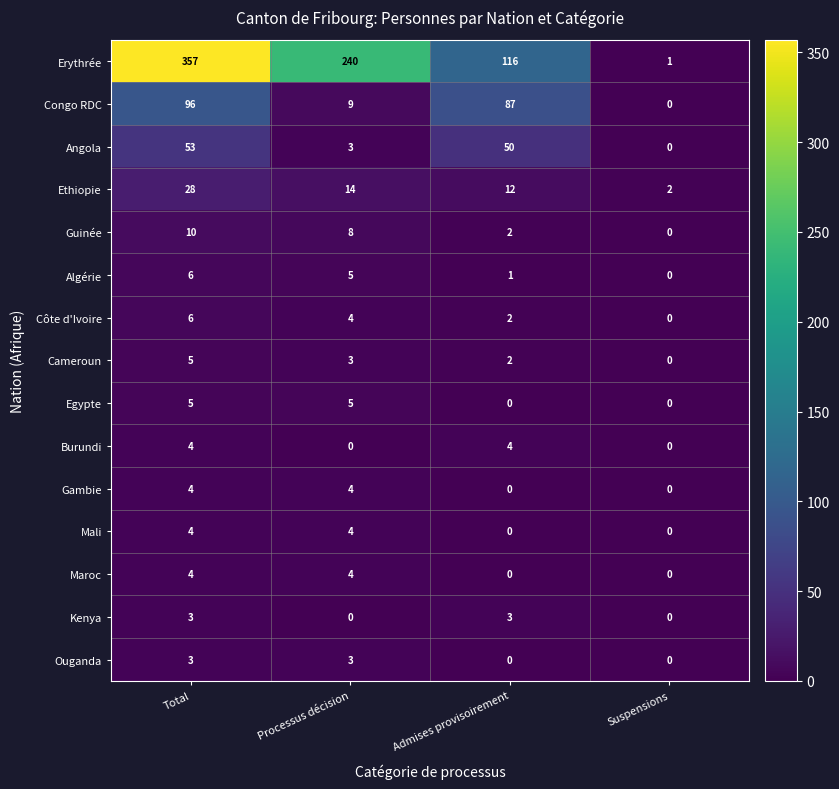

What is the difference between the Burundi values at Admises provisoirement and Suspensions?

4